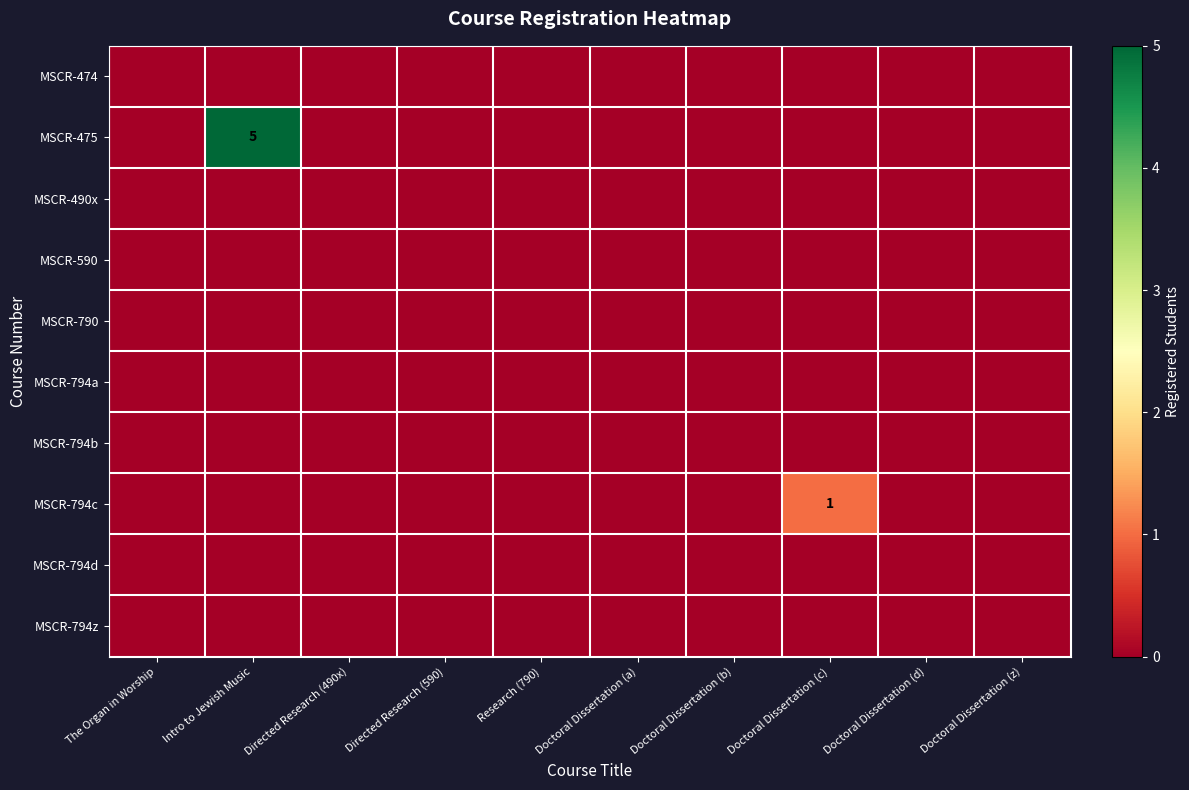

What is the maximum value shown in the chart?

5